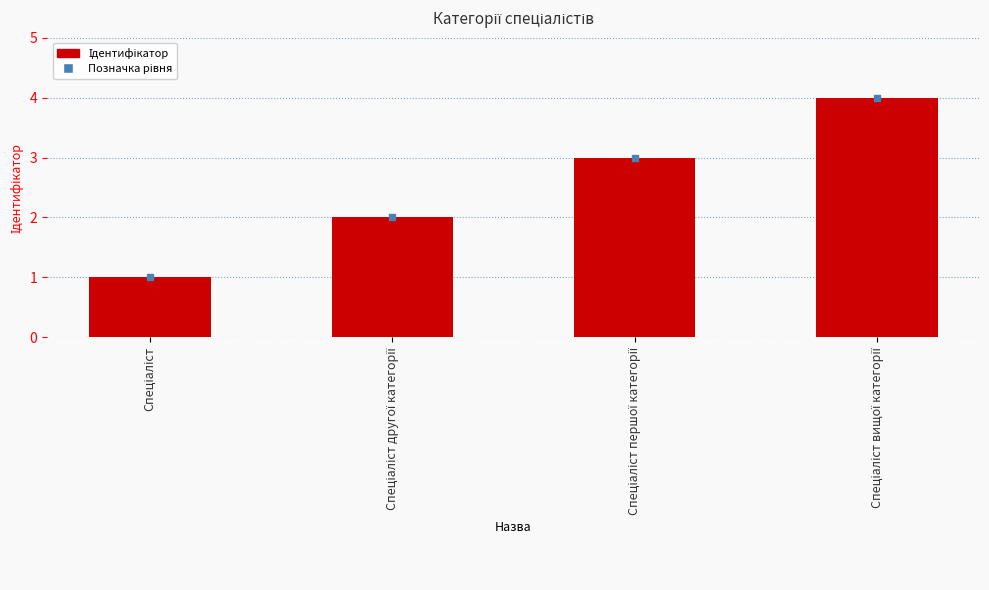

What is the maximum value shown in the chart?

4